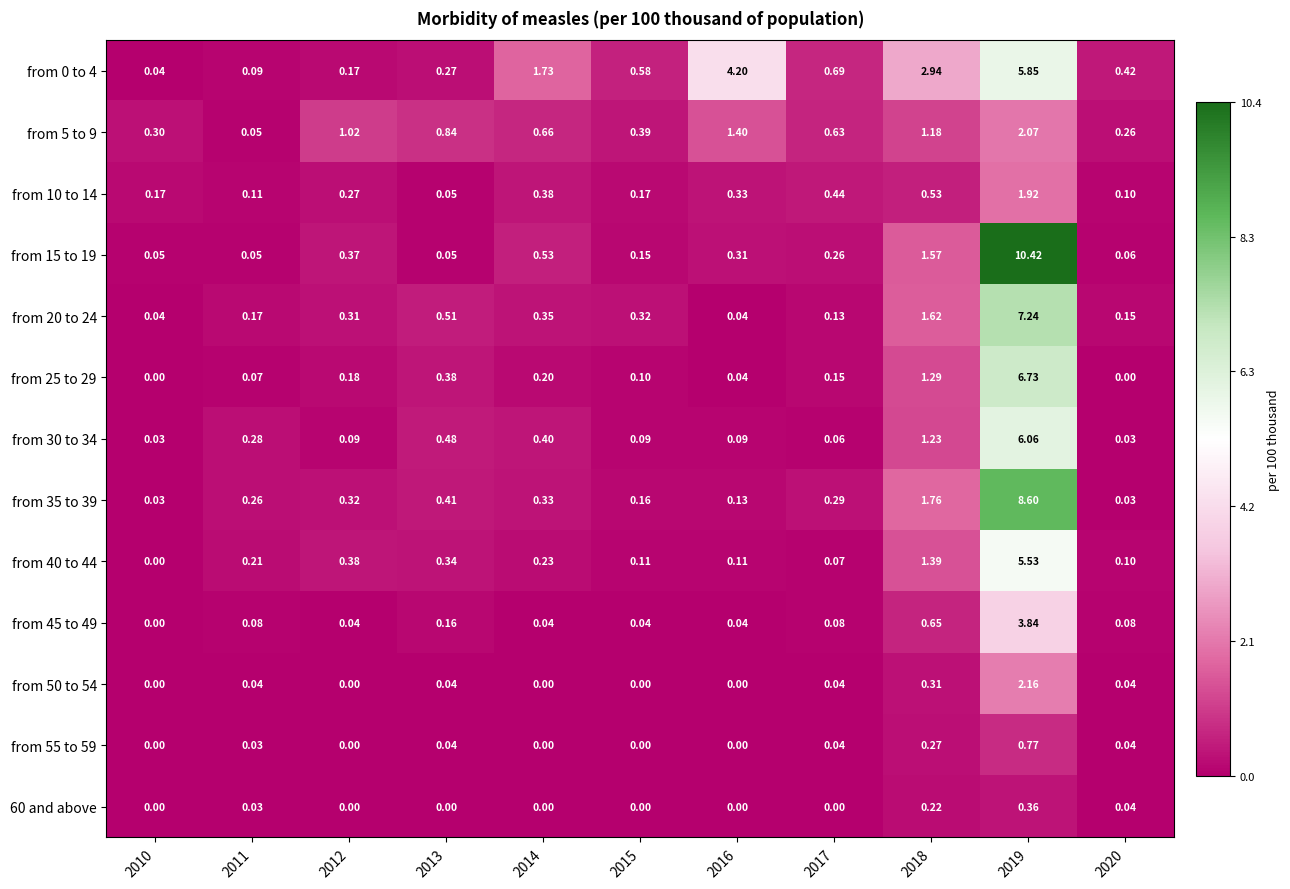

Is the value of from 20 to 24 at 2013 greater than the value of 60 and above at 2014?

Yes